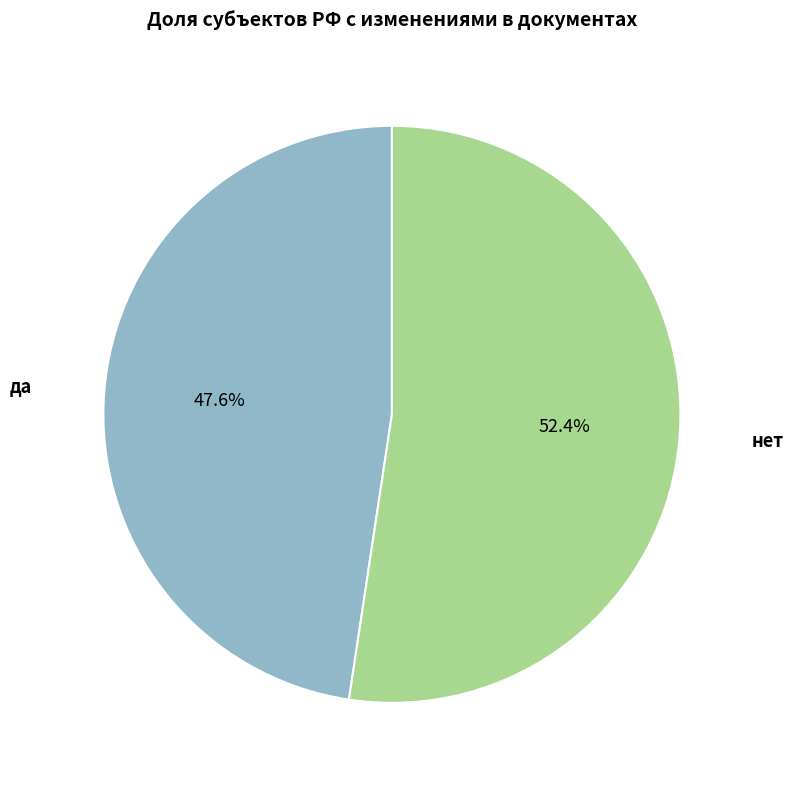

To the nearest percent, what is the average slice percentage?

50%